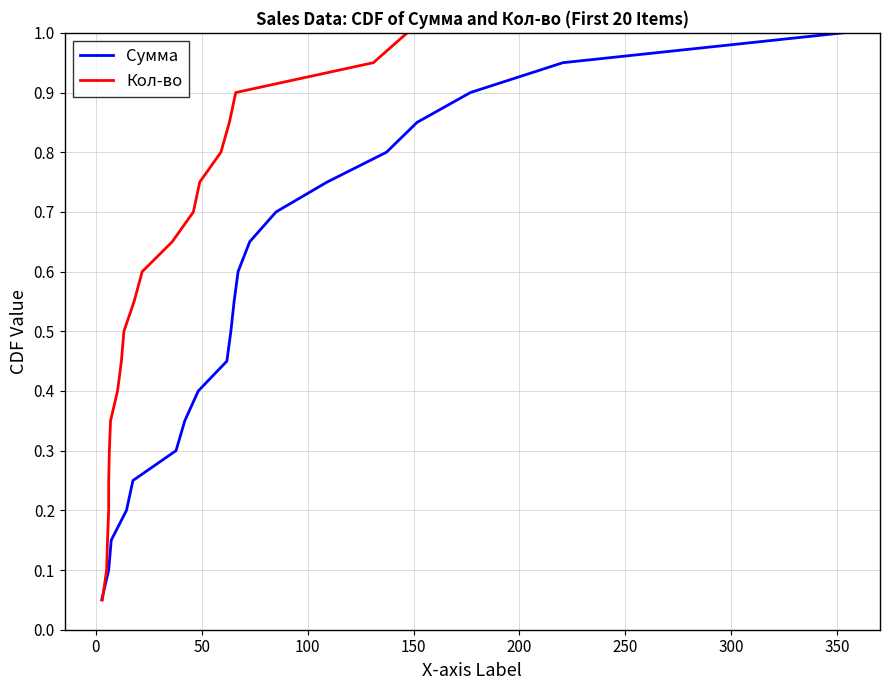

True or false: Сумма and Кол-во intersect in this chart.

False